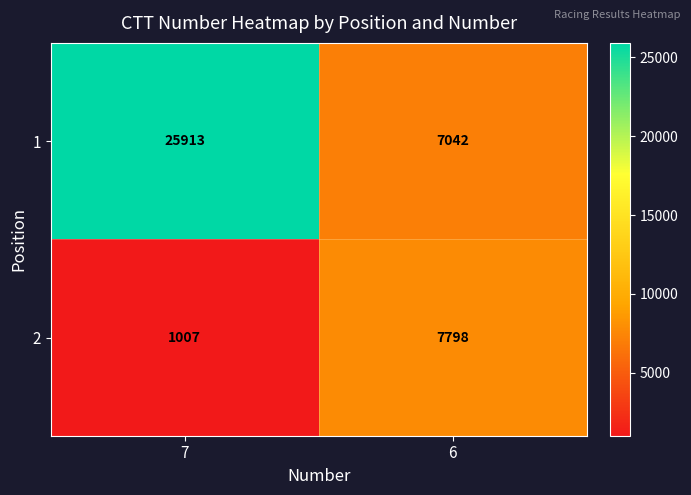

Which series changed the most between 7 and 6?

1